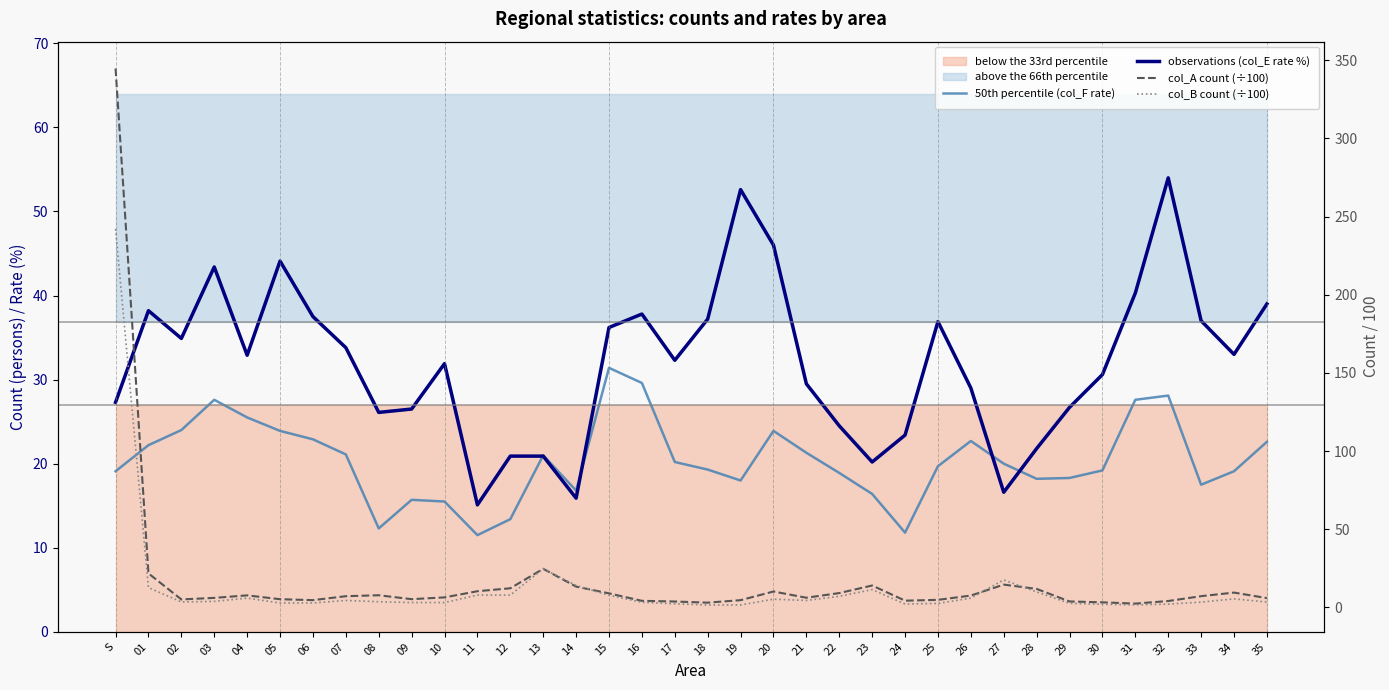

Reading right to left, extract all data points from this chart.

50th percentile (col_F rate): 35=22.6	34=19.1	33=17.5	32=28.1	31=27.6	30=19.2	29=18.3	28=18.2	27=20.0	26=22.7	25=19.7	24=11.8	23=16.4	22=18.9	21=21.3	20=23.9	19=18.0	18=19.3	17=20.2	16=29.6	15=31.4	14=16.8	13=21.0	12=13.4	11=11.5	10=15.5	09=15.7	08=12.3	07=21.1	06=22.9	05=23.9	04=25.5	03=27.6	02=24.0	01=22.2	S=19.1
observations (col_E rate %): 35=39.0	34=33.0	33=37.0	32=54.0	31=40.3	30=30.6	29=26.7	28=21.8	27=16.6	26=29.0	25=36.9	24=23.4	23=20.2	22=24.5	21=29.5	20=46.0	19=52.6	18=37.2	17=32.3	16=37.8	15=36.2	14=15.9	13=20.9	12=20.9	11=15.1	10=31.9	09=26.5	08=26.1	07=33.8	06=37.5	05=44.1	04=32.9	03=43.4	02=34.9	01=38.2	S=27.3
col_A count (÷100): 35=6.0	34=9.5	33=7.2	32=4.1	31=2.5	30=3.3	29=3.9	28=11.9	27=14.6	26=7.6	25=4.9	24=4.4	23=14.1	22=9.2	21=6.2	20=10.2	19=4.7	18=3.1	17=3.8	16=4.3	15=9.0	14=13.3	13=24.7	12=12.3	11=10.4	10=6.5	09=5.3	08=7.8	07=7.2	06=4.7	05=5.3	04=7.8	03=6.1	02=5.2	01=21.8	S=344.7
col_B count (÷100): 35=3.5	34=5.5	33=3.4	32=2.1	31=1.7	30=2.1	29=2.6	28=9.9	27=17.6	26=6.0	25=2.6	24=2.2	23=11.4	22=7.1	21=4.5	20=5.3	19=1.6	18=1.6	17=2.4	16=3.3	15=7.8	14=14.1	13=24.8	12=7.9	11=8.0	10=3.1	09=3.2	08=3.7	07=4.5	06=2.9	05=2.9	04=6.0	03=3.9	02=3.5	01=12.7	S=242.0